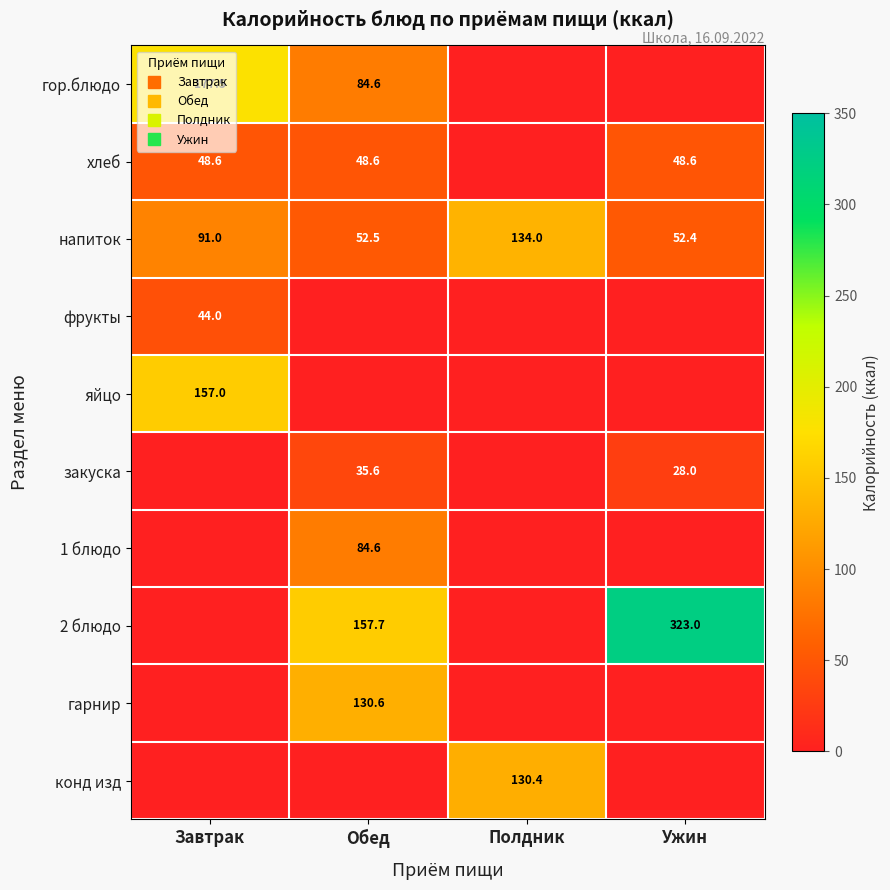

What is the difference between the maximum and second lowest values in the закуска series?

35.6